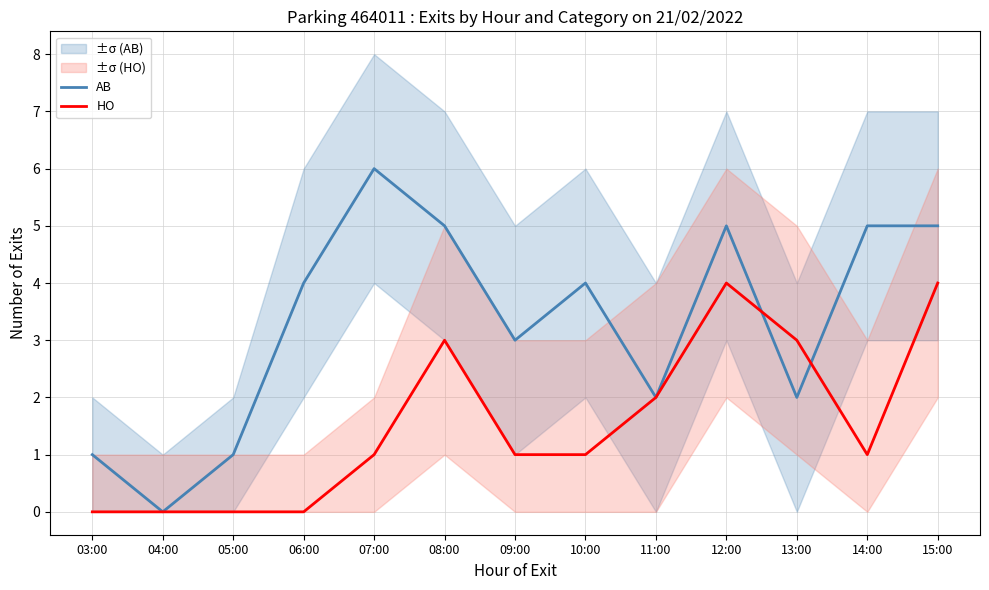

True or false: HO has a value of 0 at 06:00.

True